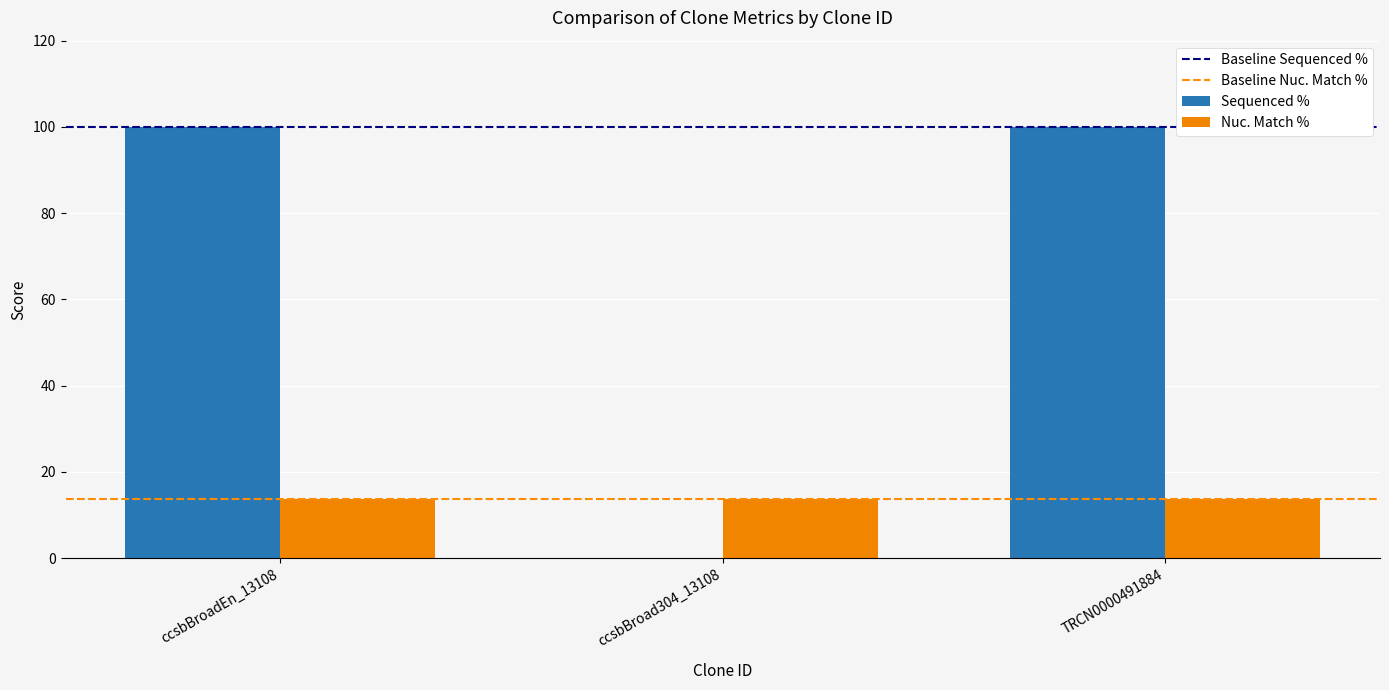

What is the maximum value shown in the chart?

100.0